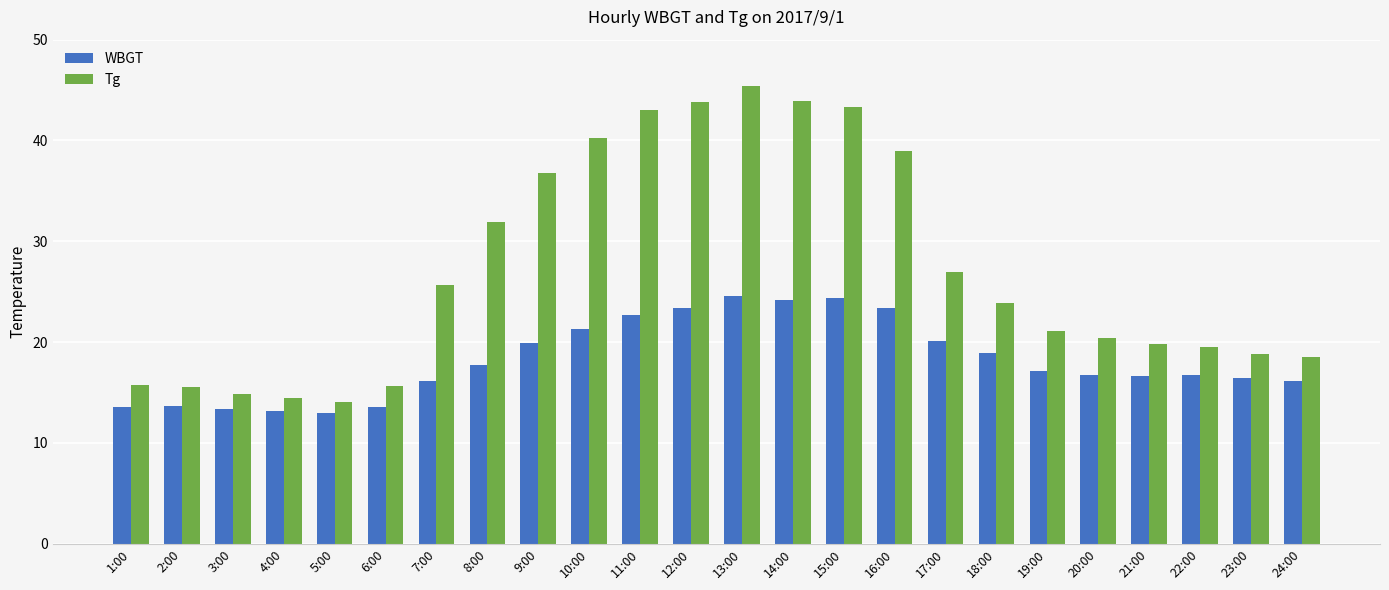

What is the sum of all WBGT values?

436.8